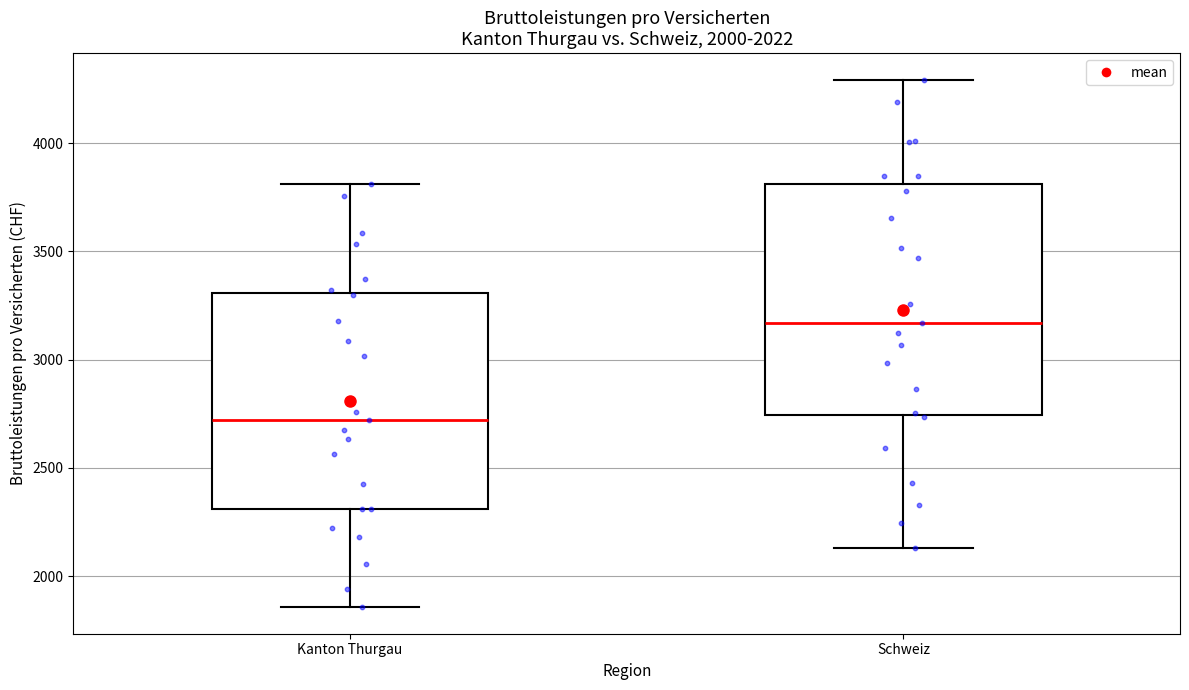

Which box is the tallest, from its lower edge to its upper edge?

Schweiz